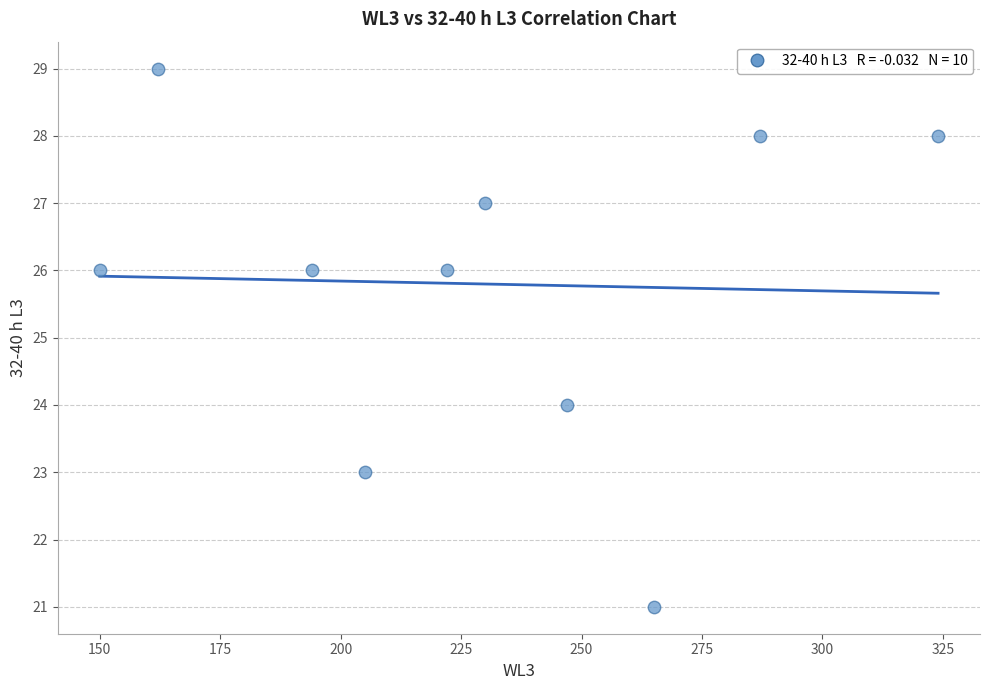

What is the average Y value?

26